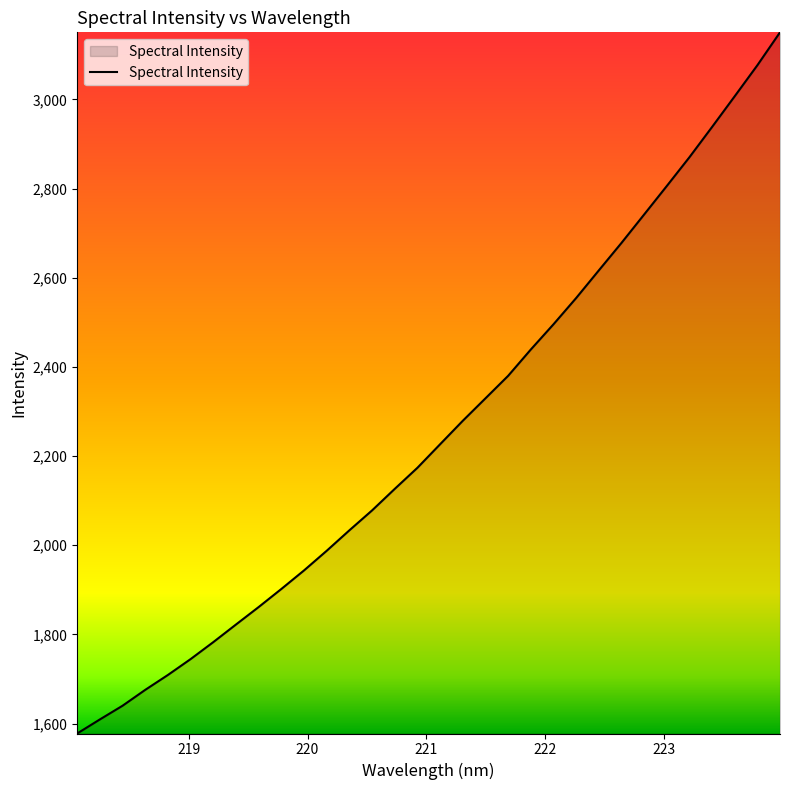

Reading right to left, what are all the values shown in this chart?

3150.5	3076.7	3007.2	2938.3	2870.4	2805.8	2741.9	2678.2	2616.5	2554.6	2495.7	2439.2	2380.1	2329.7	2279.3	2226.7	2174.0	2126.7	2078.4	2033.7	1987.8	1943.7	1902.1	1861.6	1822.4	1782.9	1744.8	1709.2	1675.8	1640.1	1609.4	1577.9